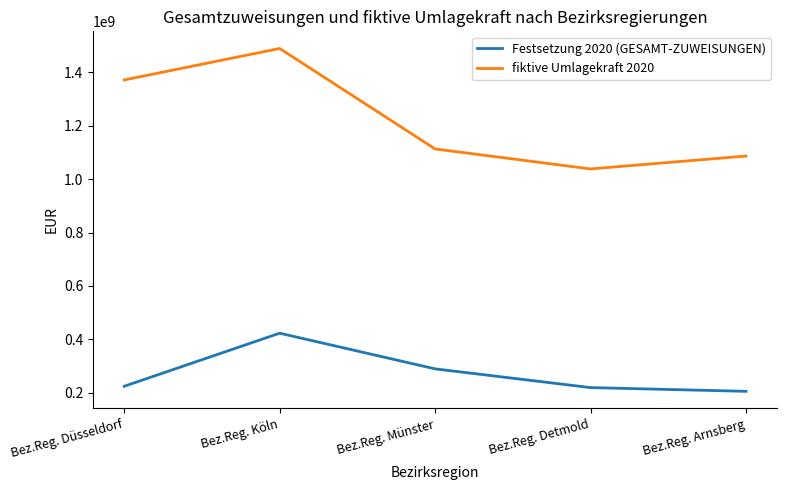

True or false: fiktive Umlagekraft 2020 and Festsetzung 2020 (GESAMT-ZUWEISUNGEN) intersect in this chart.

False